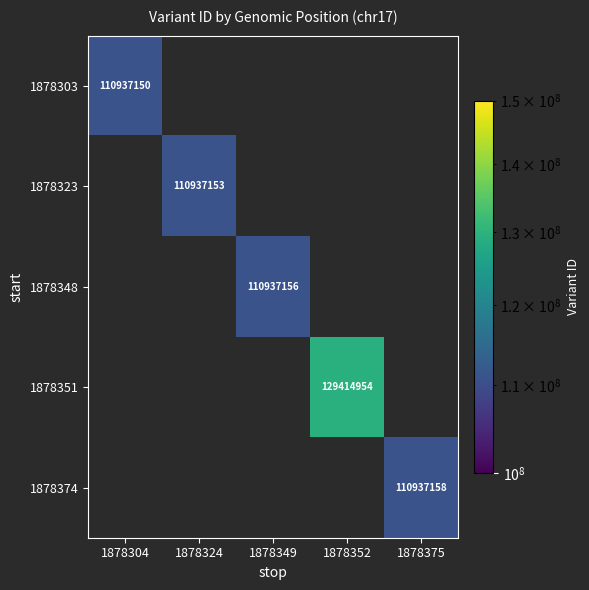

At which category does the chart reach its peak across all series?

1878352